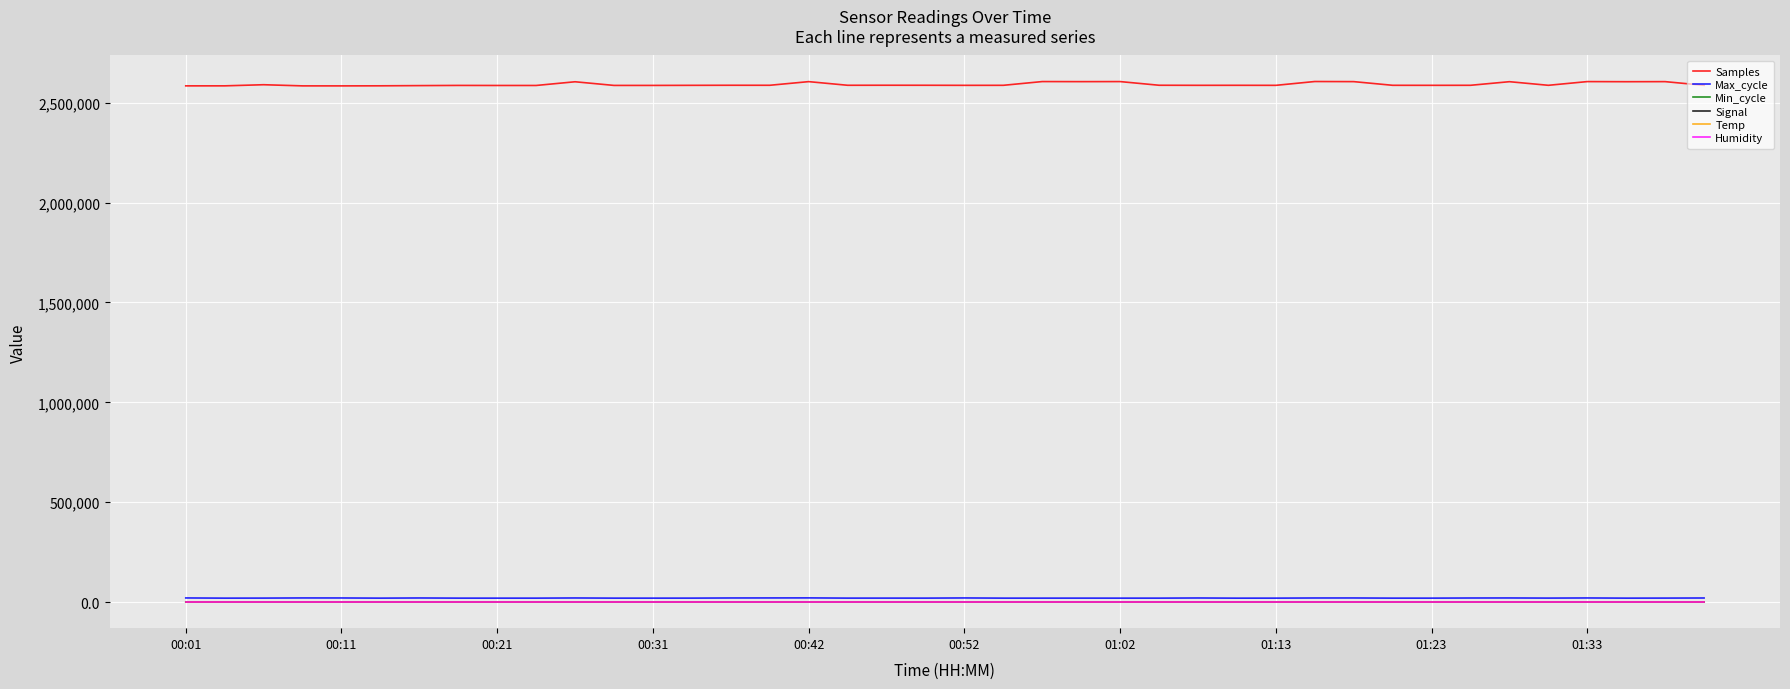

What is the average value of the Signal series?

31.0